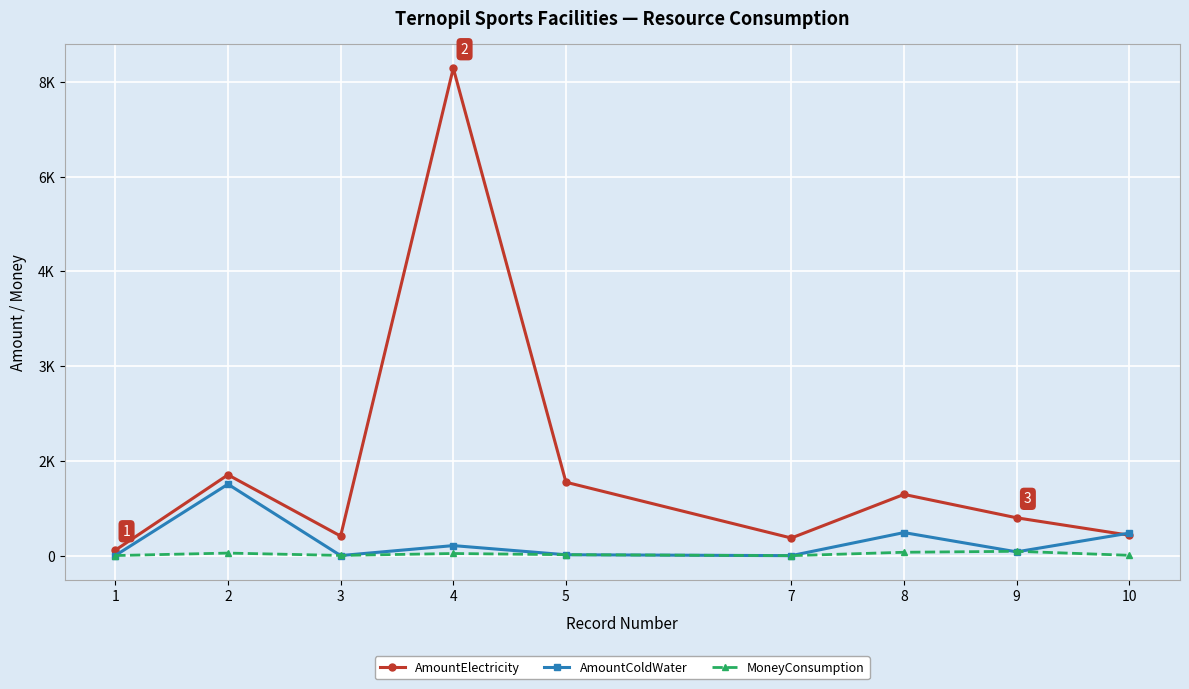

What are all the series names shown in the legend?

AmountElectricity, AmountColdWater, MoneyConsumption